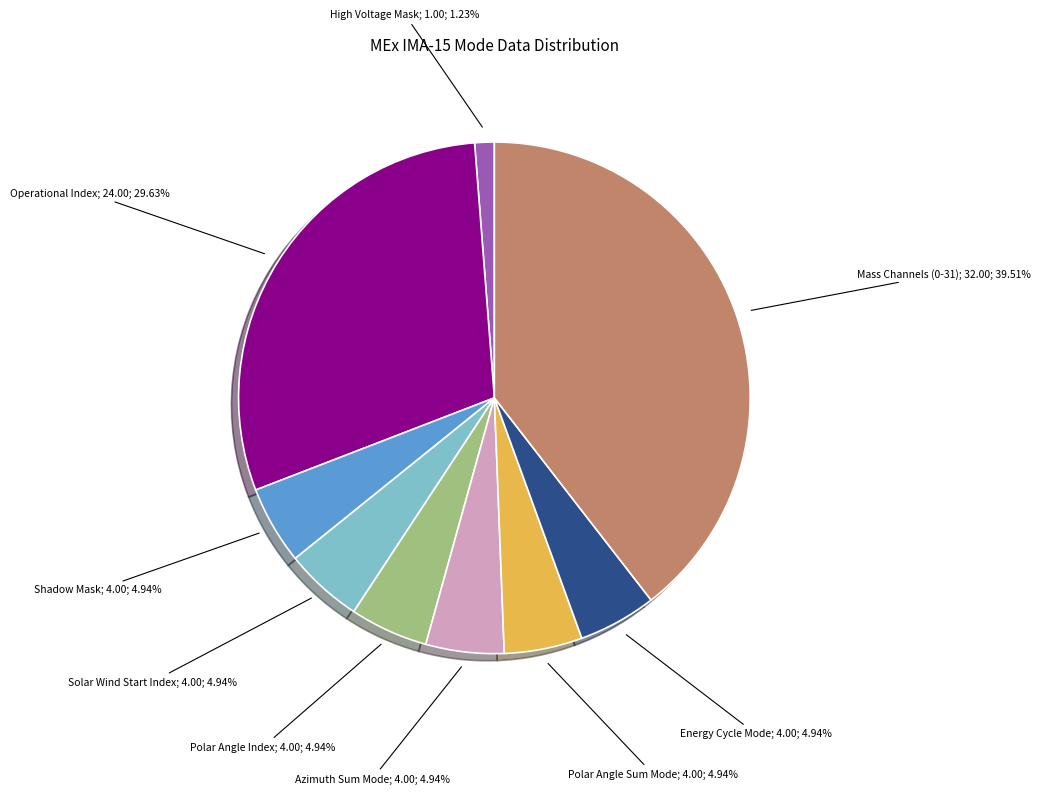

Does any single category account for the majority?

No